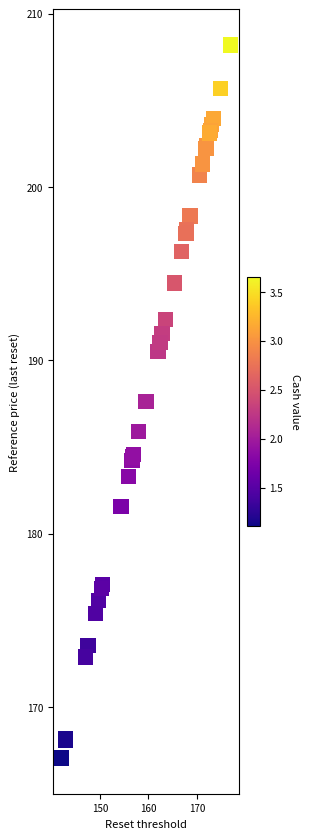

What Y value in the scatter plot is closest to 187?

187.6